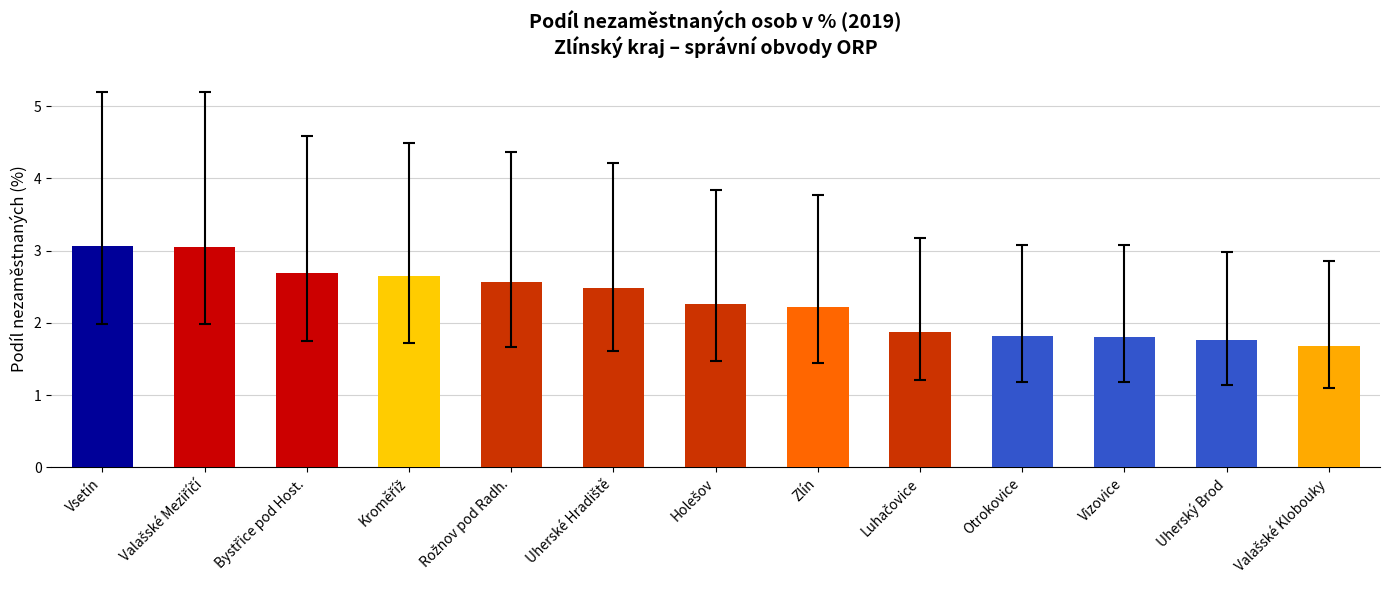

The value at Vsetín is 3.1. True or false?

True